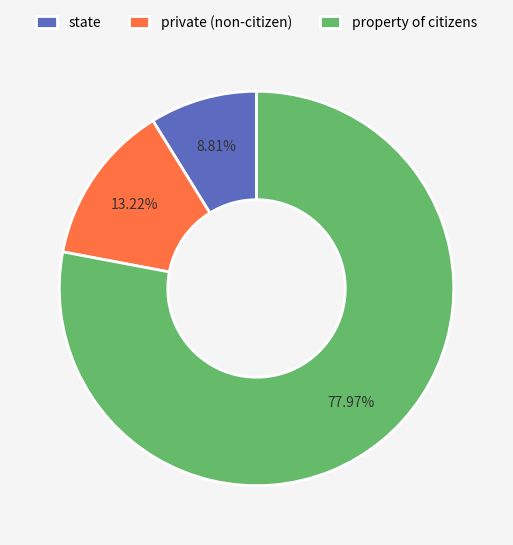

To the nearest percent, what is the difference between the largest and smallest slice percentages?

69%